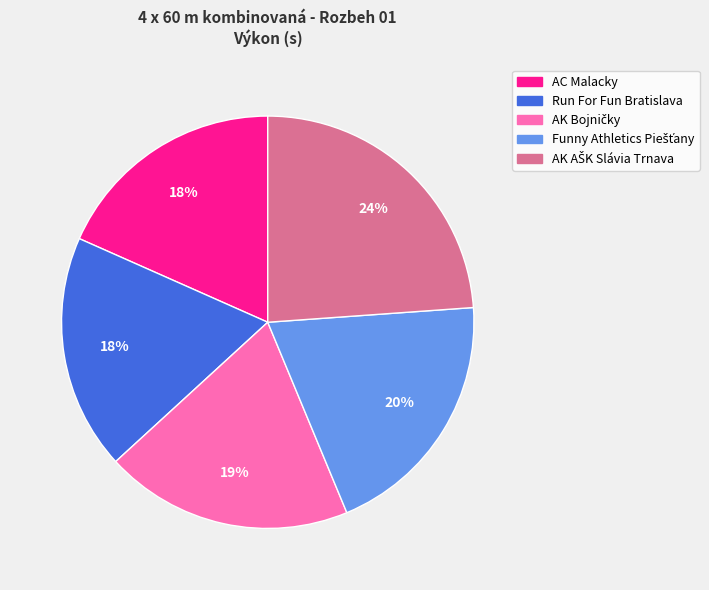

Do Run For Fun Bratislava and AC Malacky together represent more than half of the pie?

No